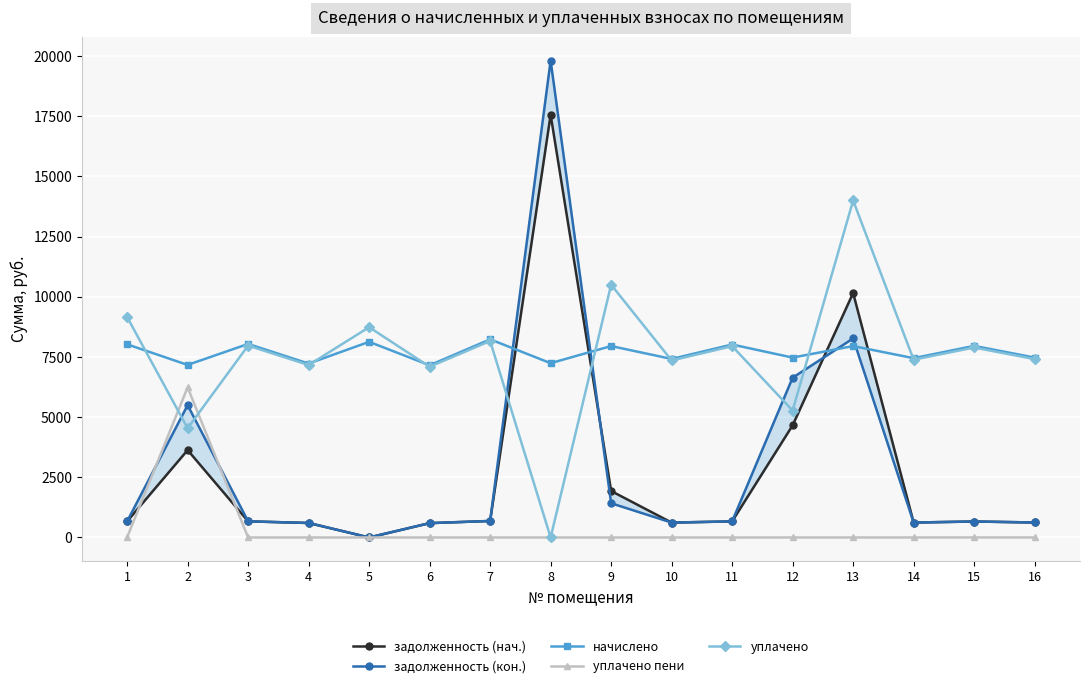

The value of начислено at 10 is 7416.6. True or false?

True